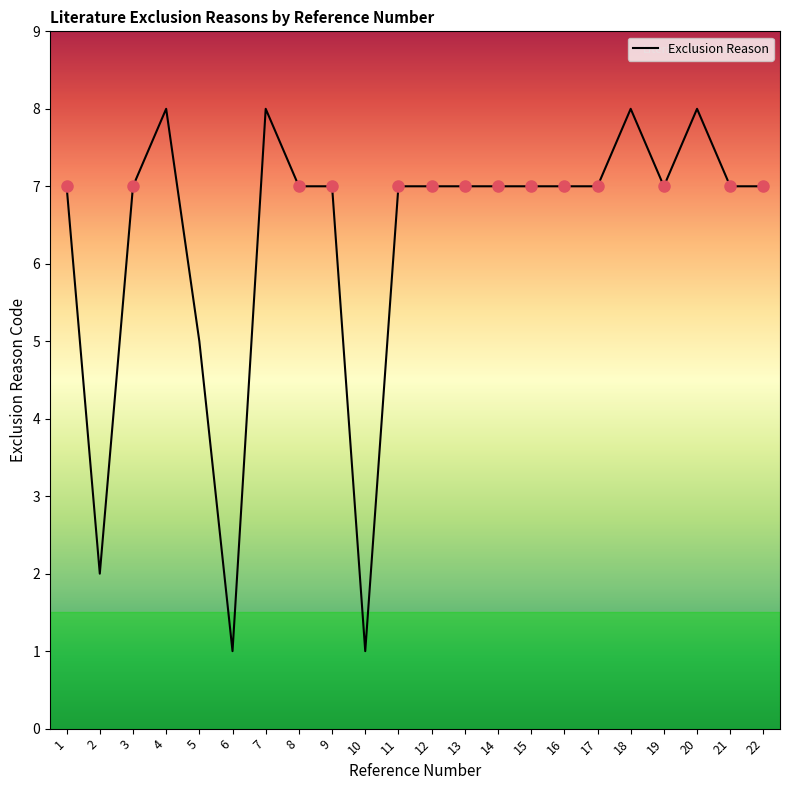

What is the approximate value at 9?

7